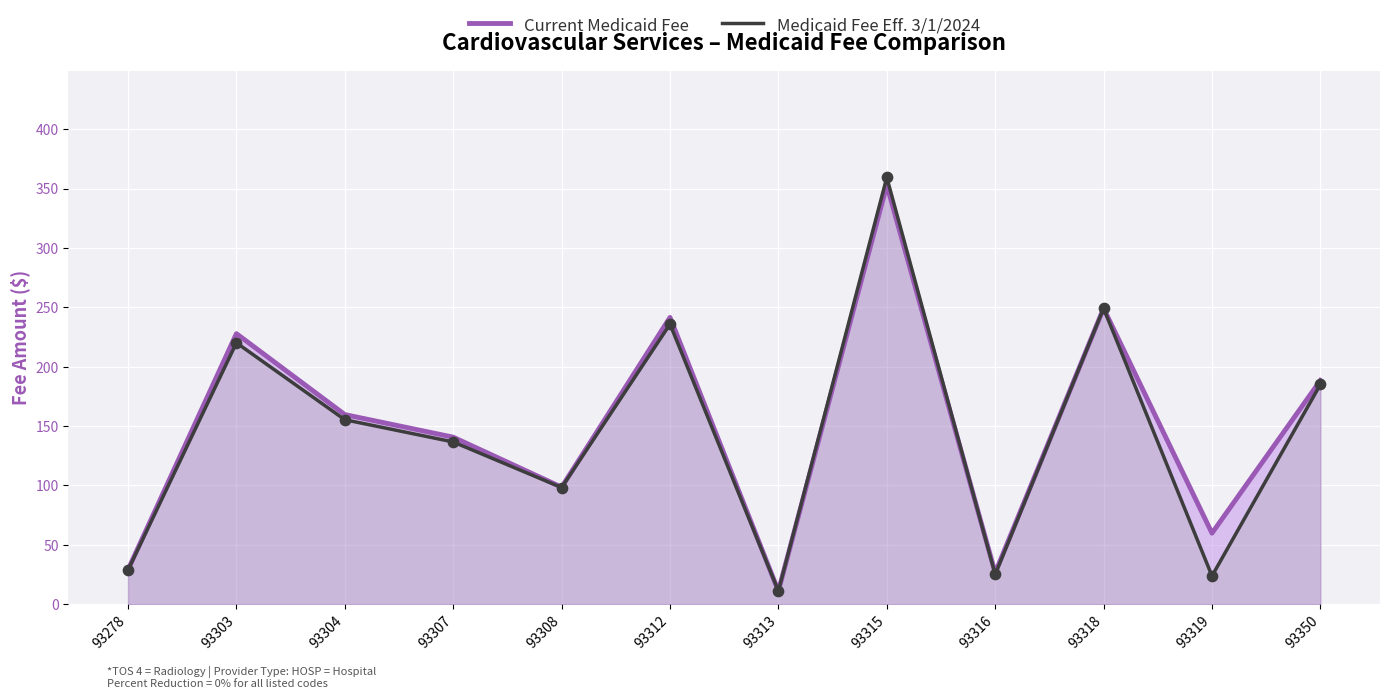

What are all the series names shown in the legend?

Current Medicaid Fee, Medicaid Fee Eff. 3/1/2024